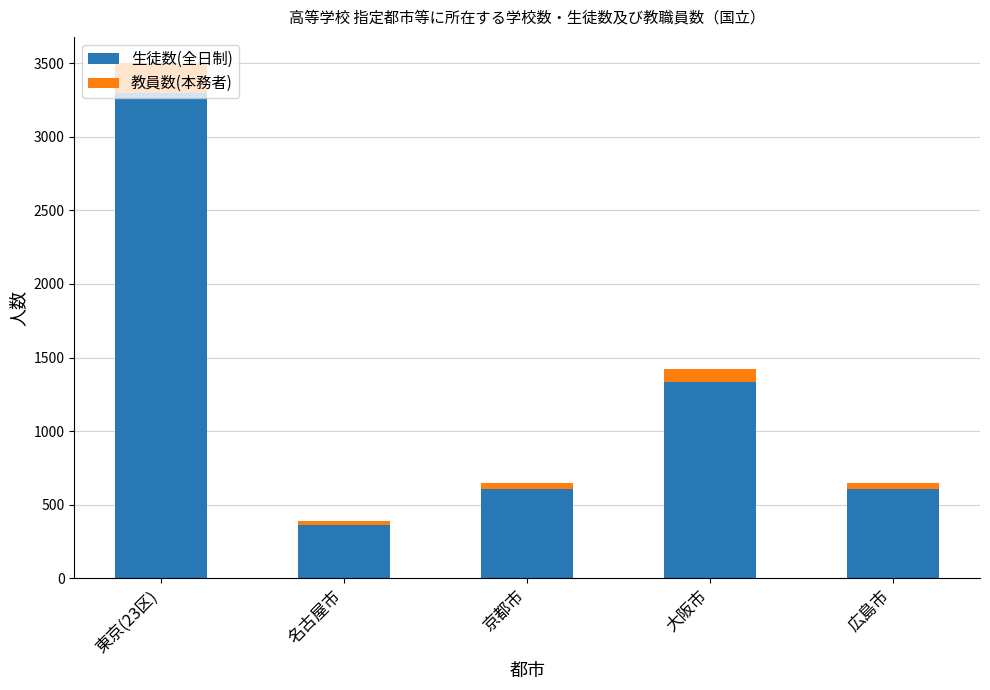

Where is 生徒数(全日制) nearest to the value 1829?

大阪市